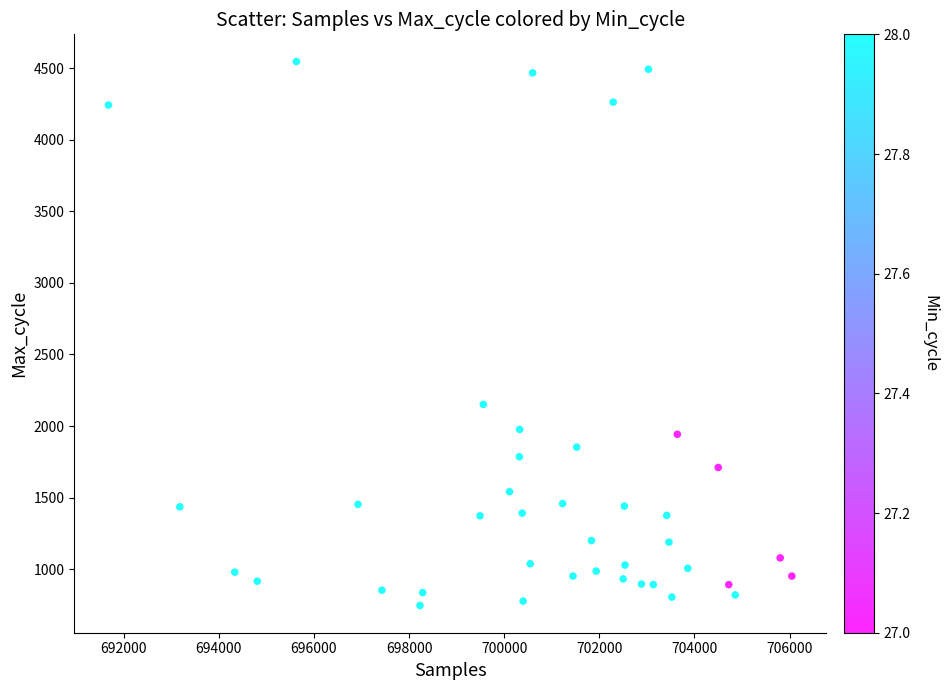

What is the range of X values (max minus min)?

14368